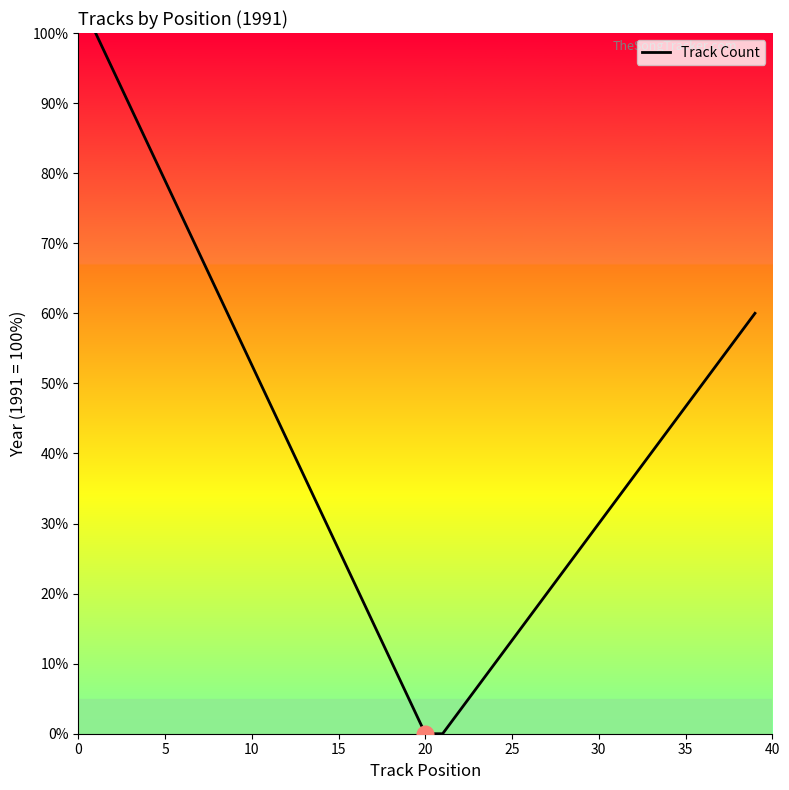

What is the difference between the maximum and minimum values?

100.0